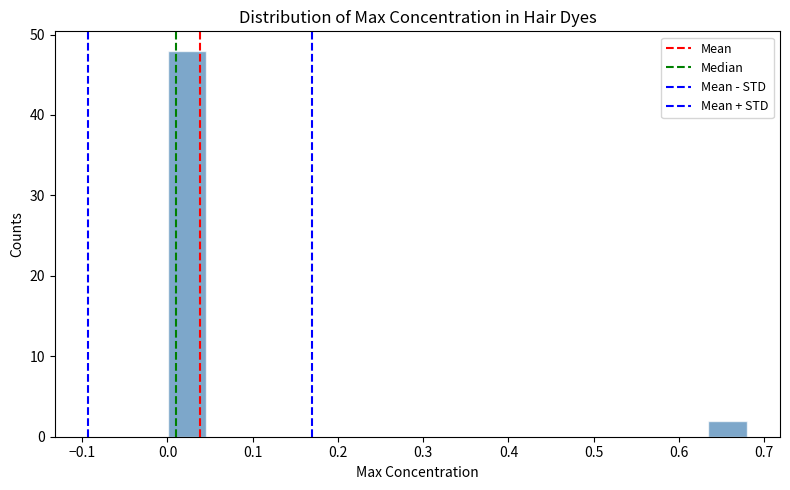

What is the height of the bar covering 0.63 to 0.68 on the x-axis? Neither the bar edges nor the heights are printed on the chart, so give them approximately, as read against the axes.

2